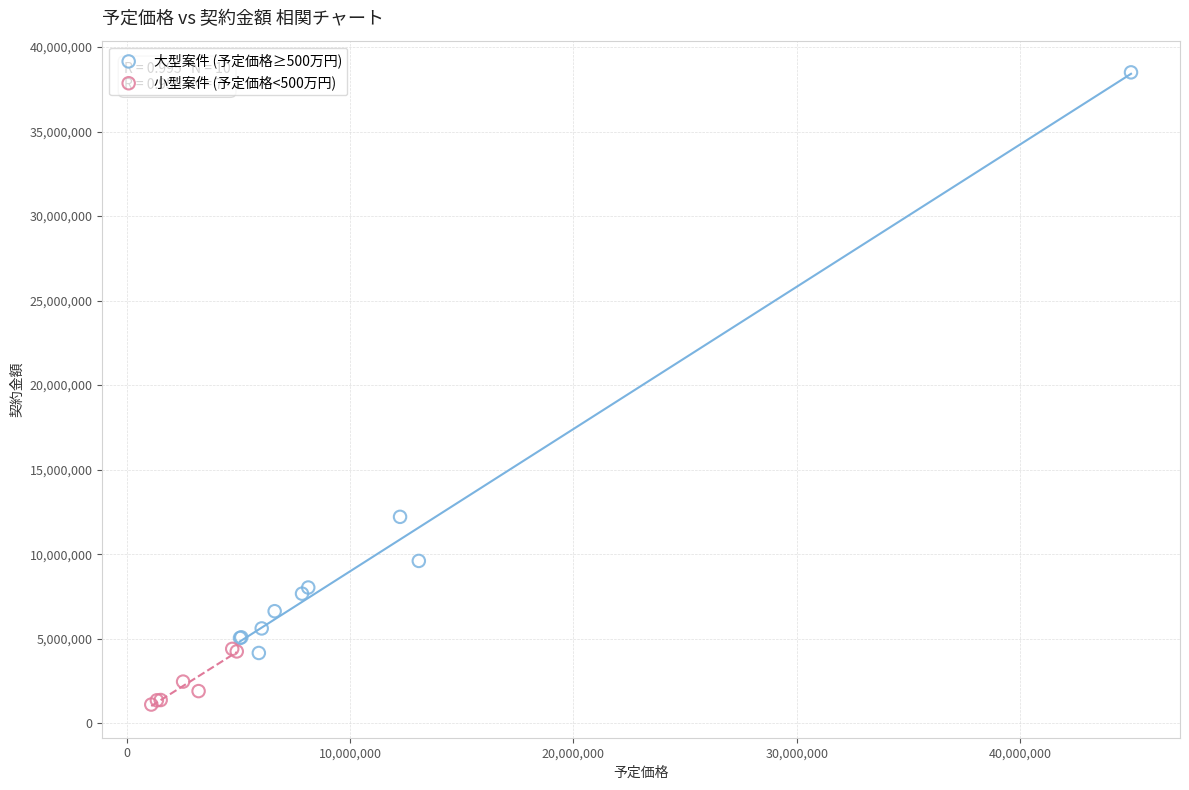

Which series reaches the maximum Y coordinate?

大型案件 (予定価格≥500万円)